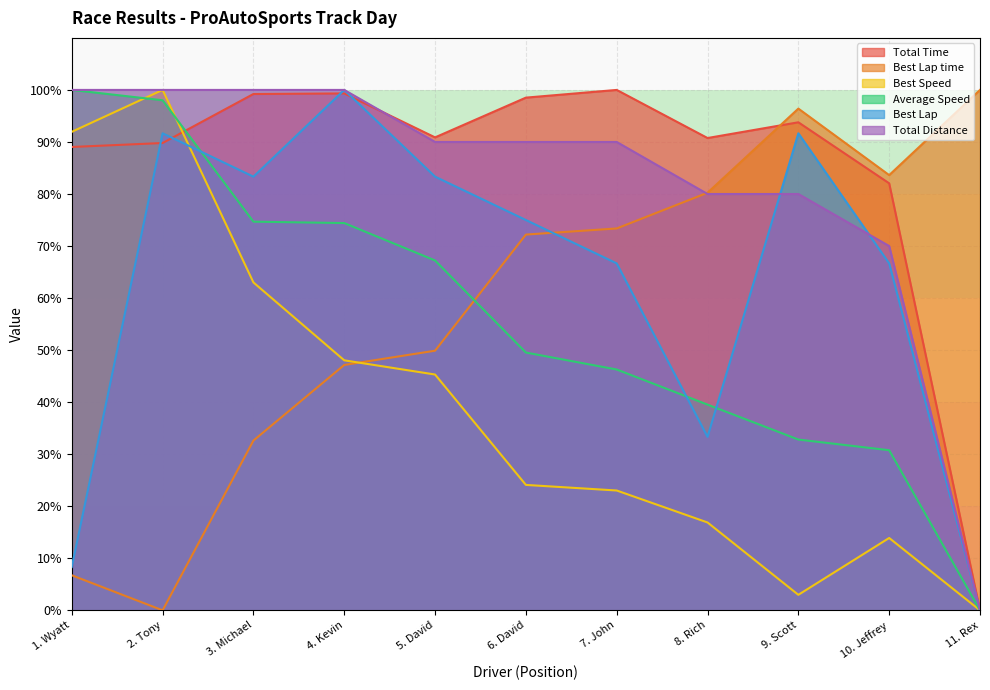

Which series has the largest range (max minus min)?

Total Time